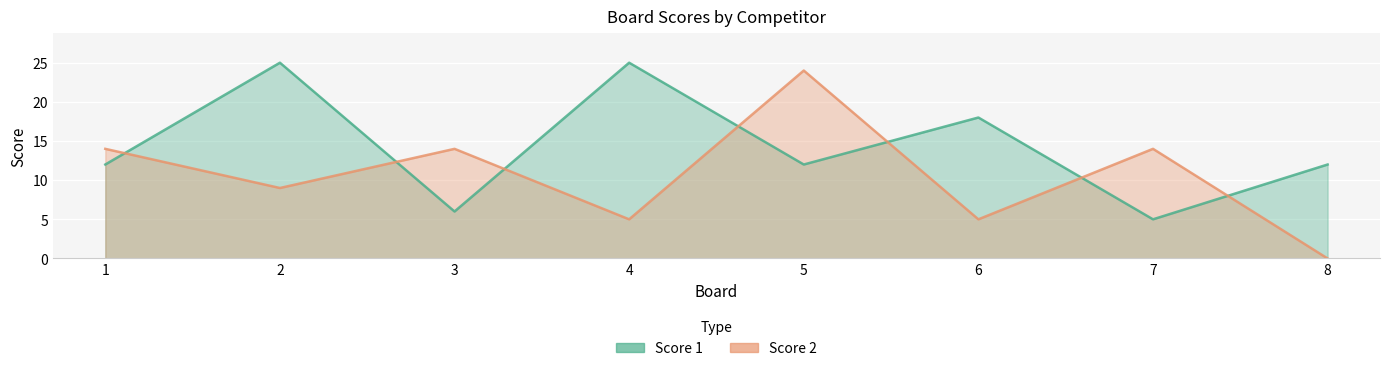

Between which two adjacent categories do Score 2 and Score 1 first intersect?

1 and 2